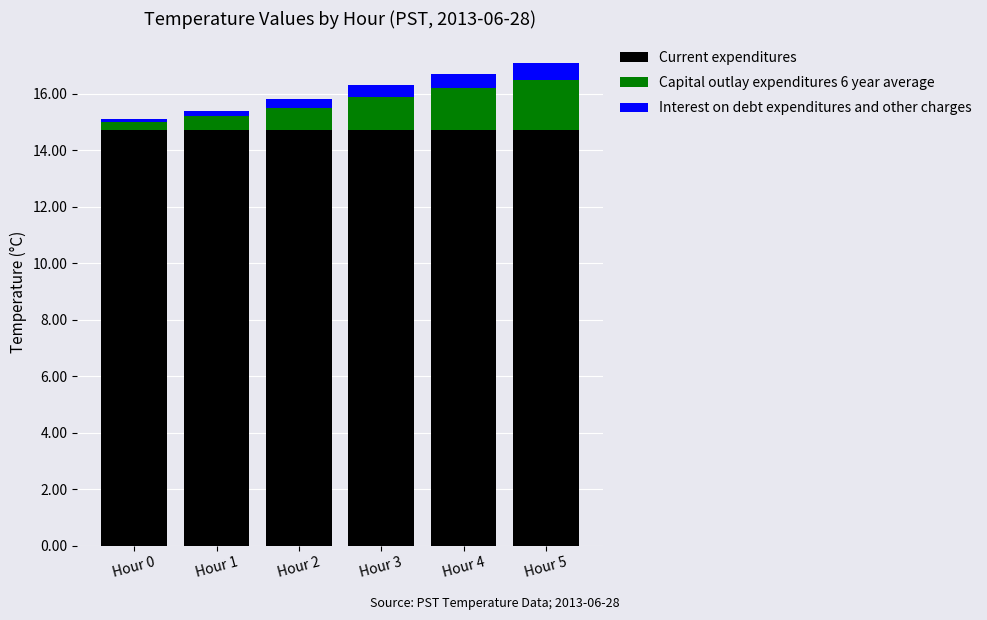

What is the average value of the Current expenditures series?

14.7